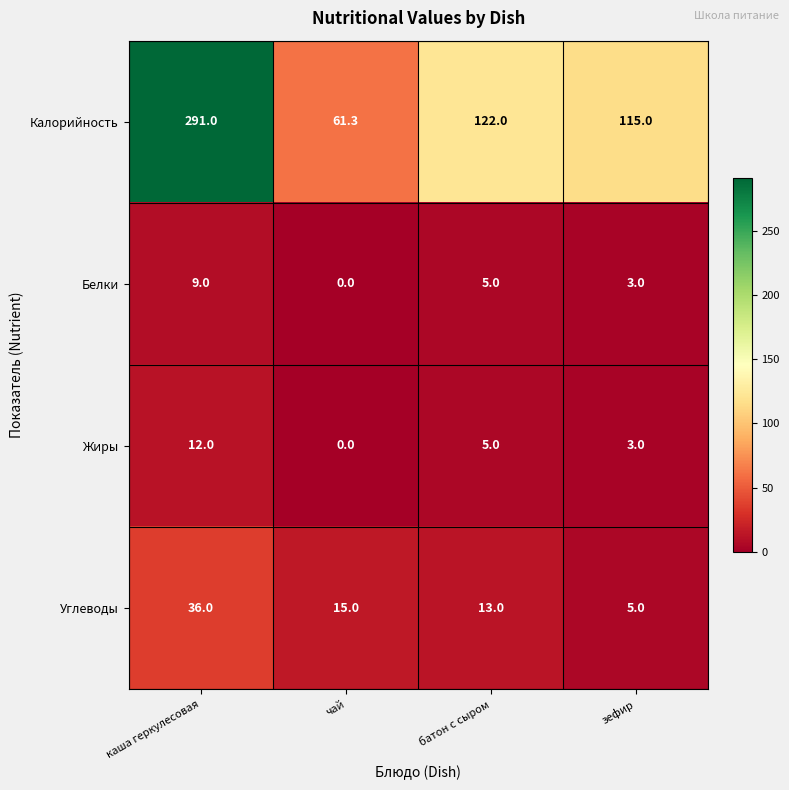

True or false: Жиры has a value of 2.5 at батон с сыром.

False